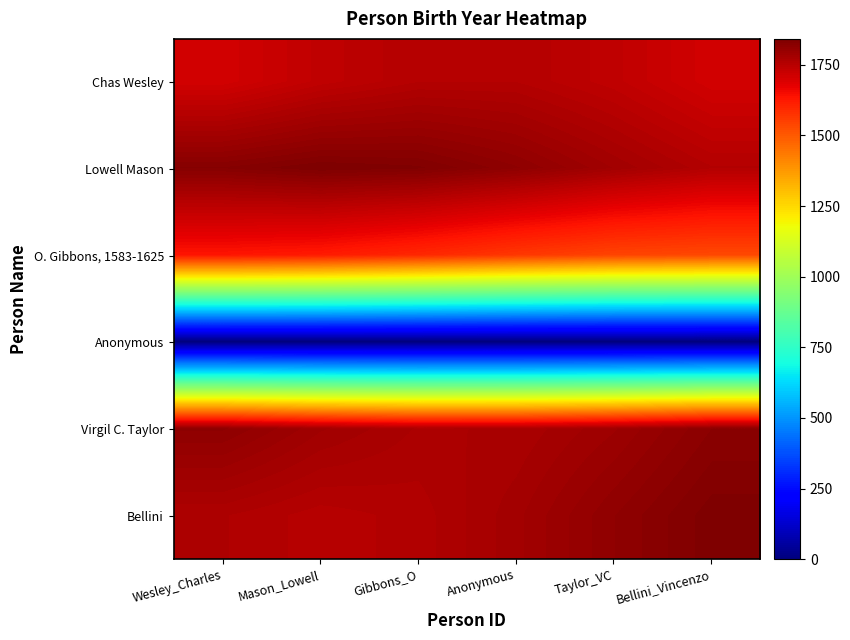

Which category has the highest value across all series?

Mason_Lowell